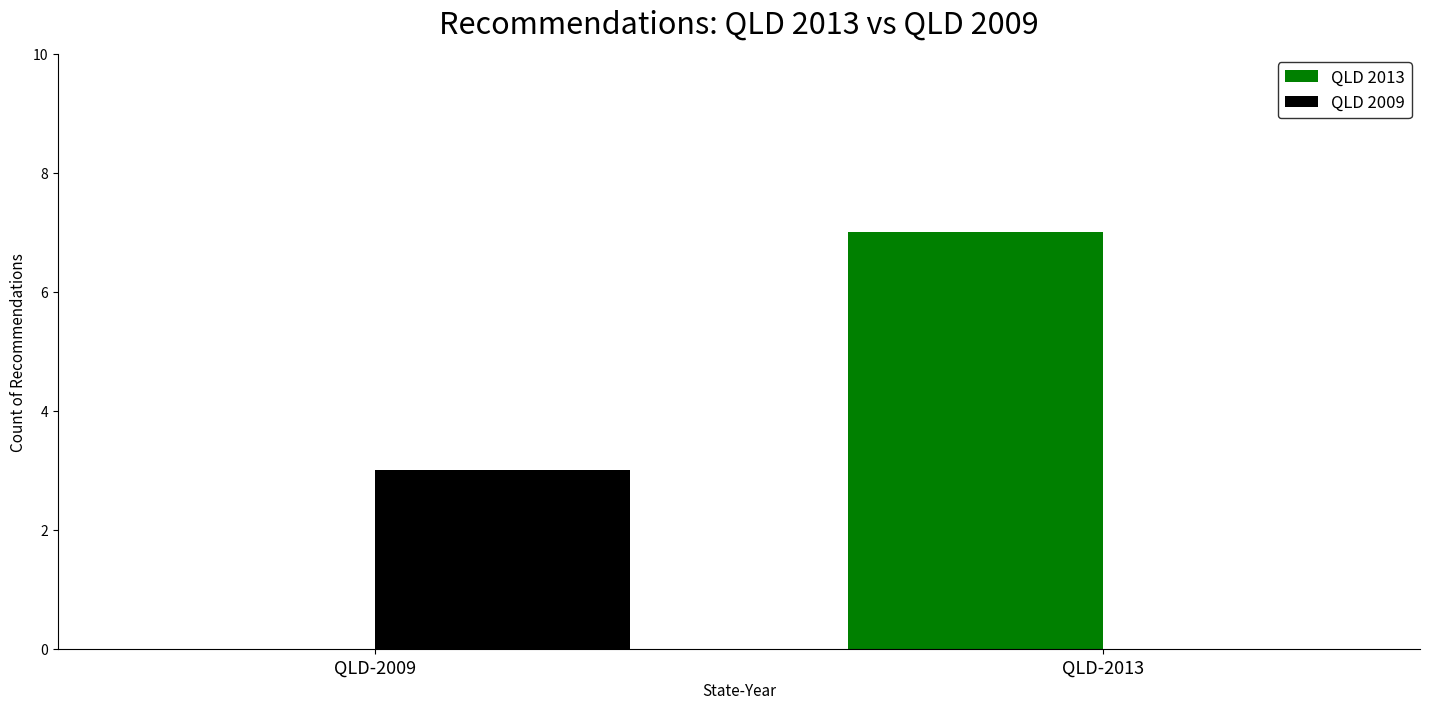

What is the sum of all QLD 2013 values?

7